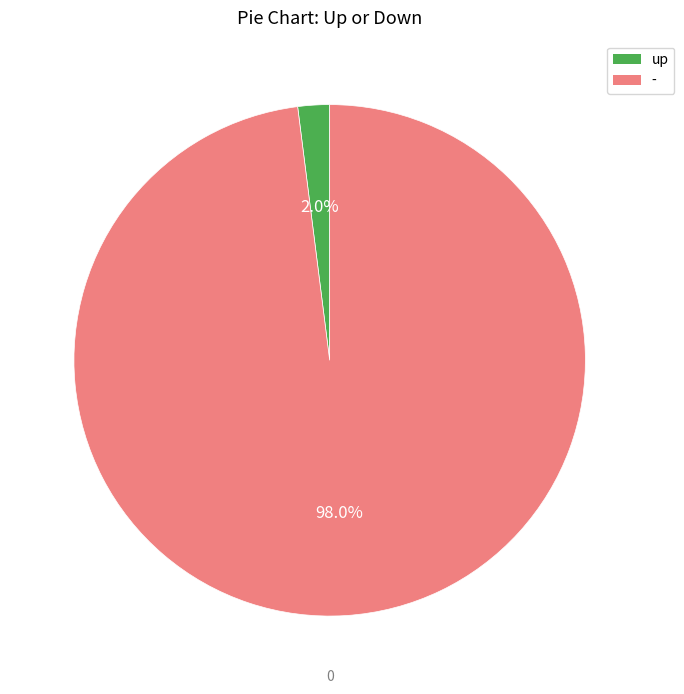

What is the smallest slice in the pie chart?

up